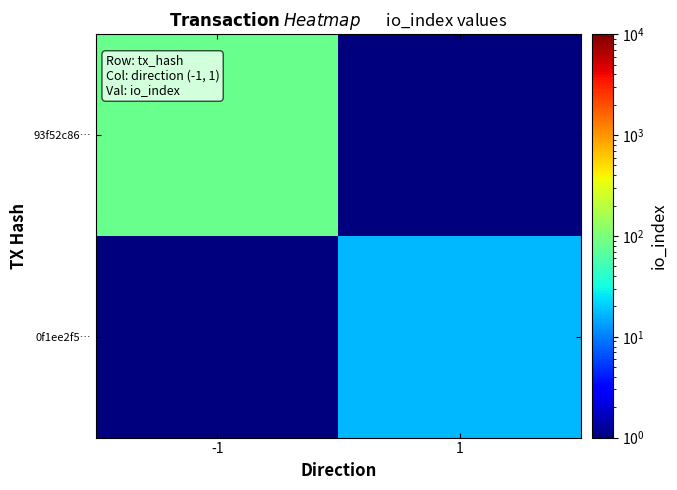

At how many categories does at least one series exceed 30?

1